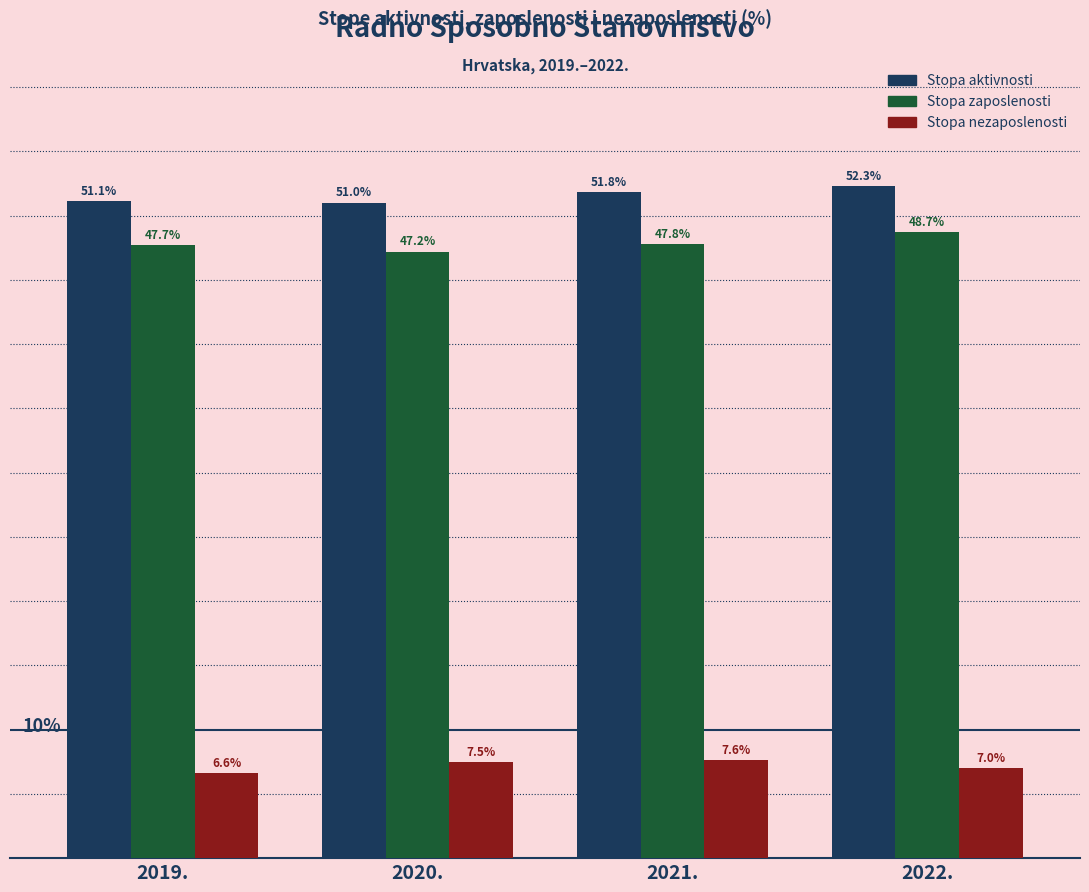

Is the value of Stopa zaposlenosti at 2021. greater than the value of Stopa nezaposlenosti at 2021.?

Yes